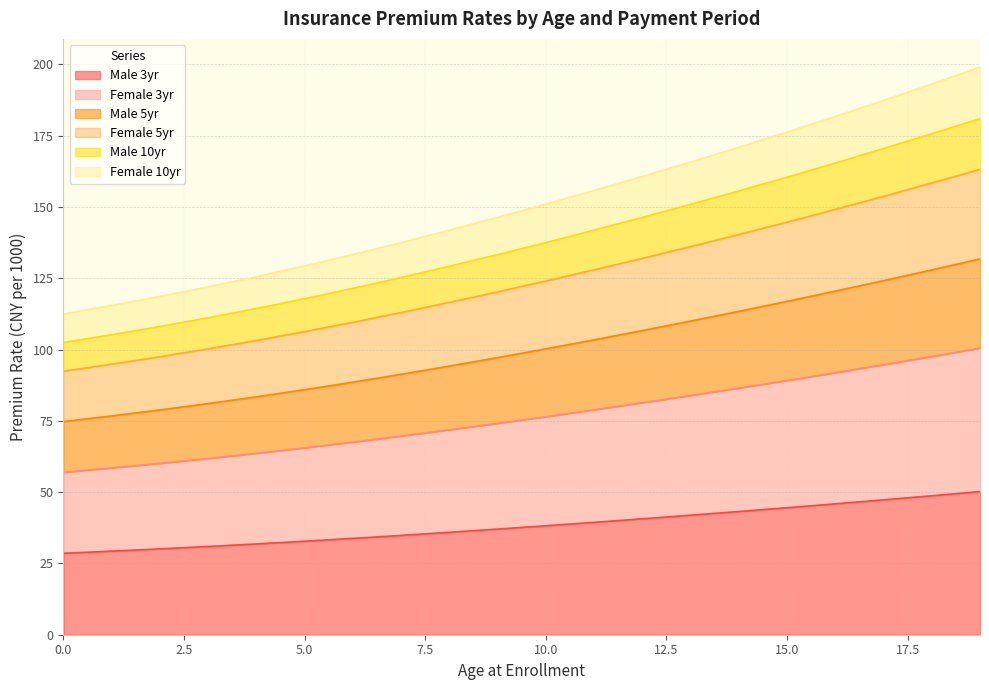

How many distinct data groups are displayed?

6